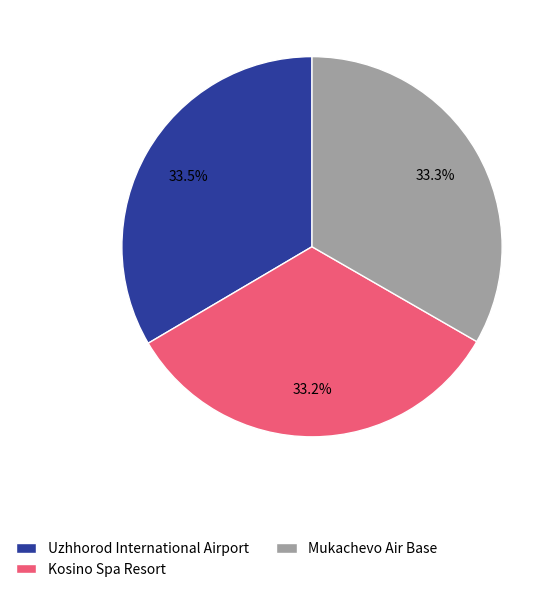

What is the ratio of the value at Uzhhorod International Airport to the value at Kosino Spa Resort?

1.0